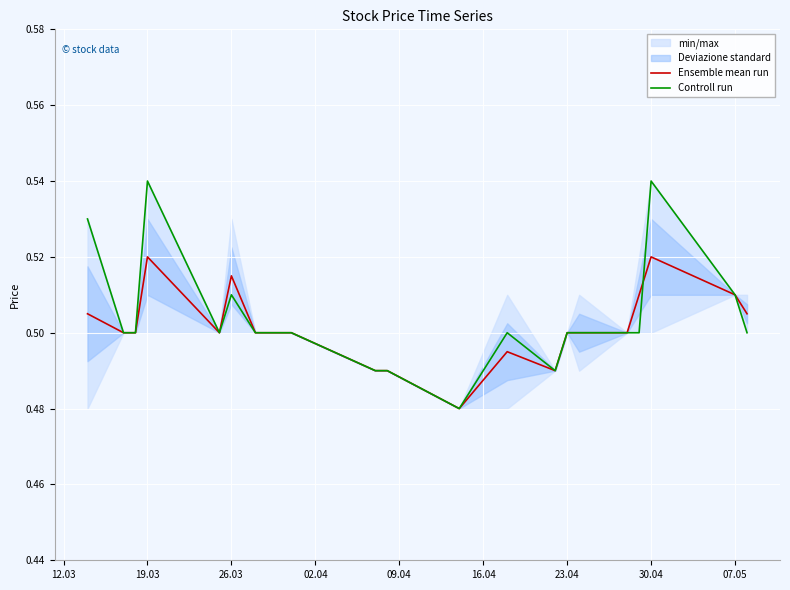

True or false: Controll run has more than 0 points higher than both neighbors.

True